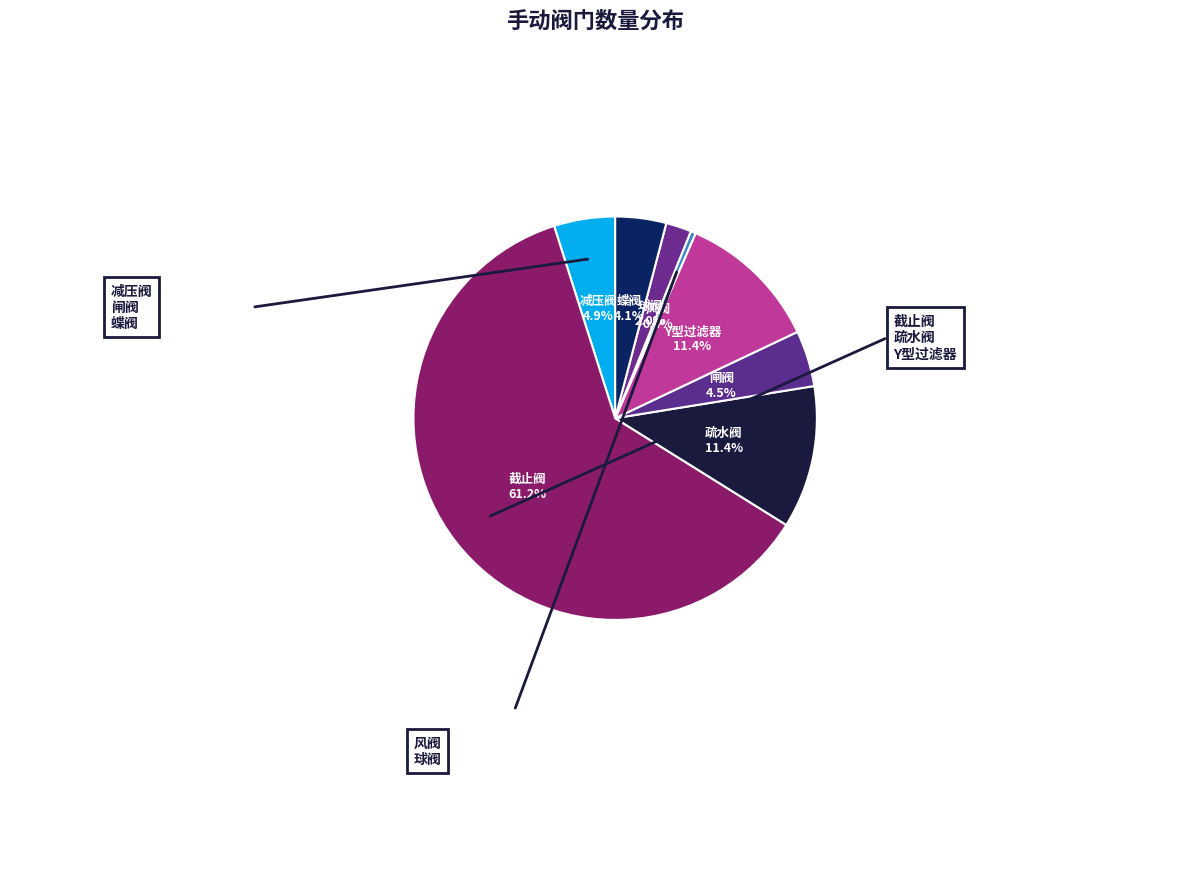

Which slice represents more than half of the pie?

截止阀